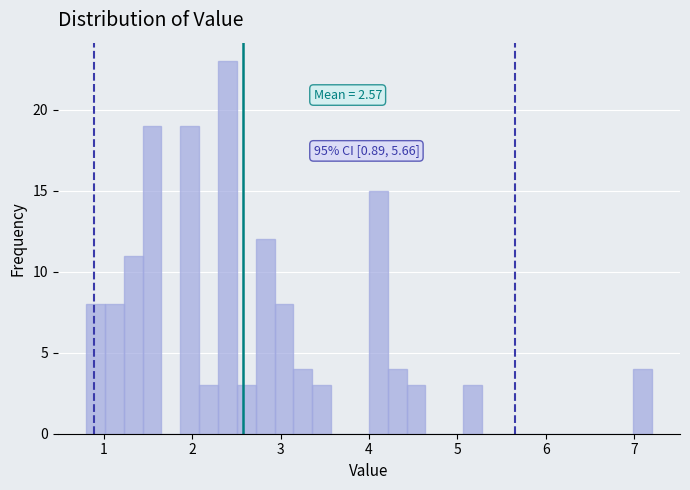

Around what value on the x-axis is the tallest bar? Give the approximate position of its centre, as read against the axis.

2.4